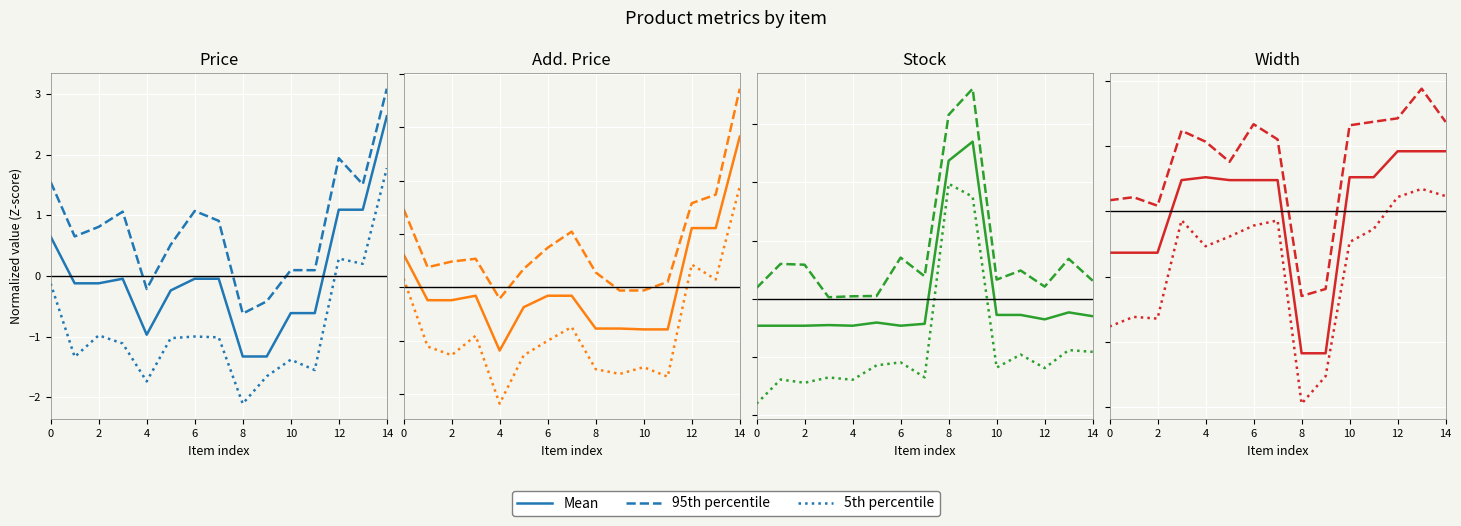

At which category does the chart reach its minimum across all series?

8